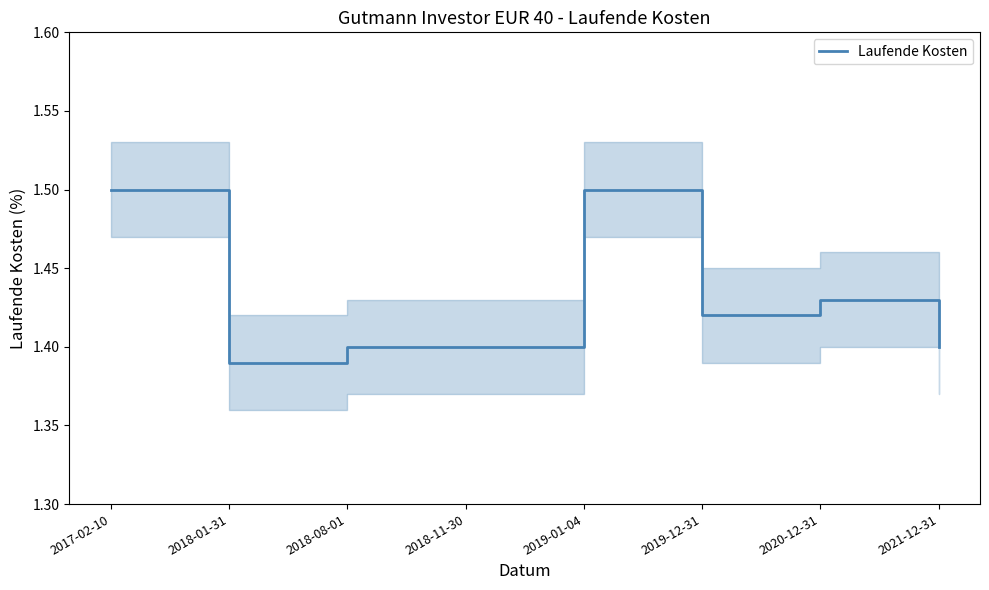

The value at 2021-12-31 is 2.1. True or false?

False